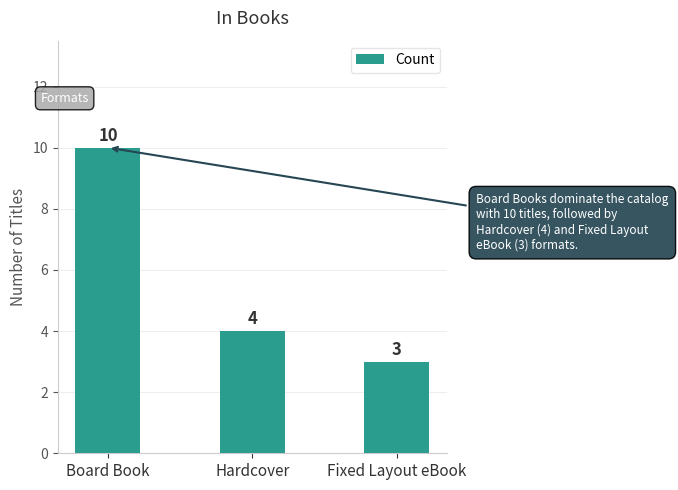

Which has a higher value, Board Book or Fixed Layout eBook?

Board Book